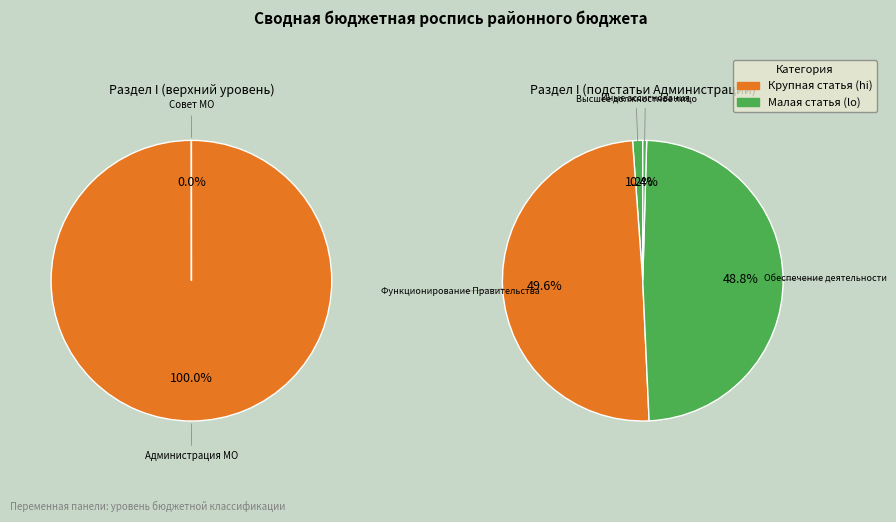

Is there a majority slice in this chart?

No